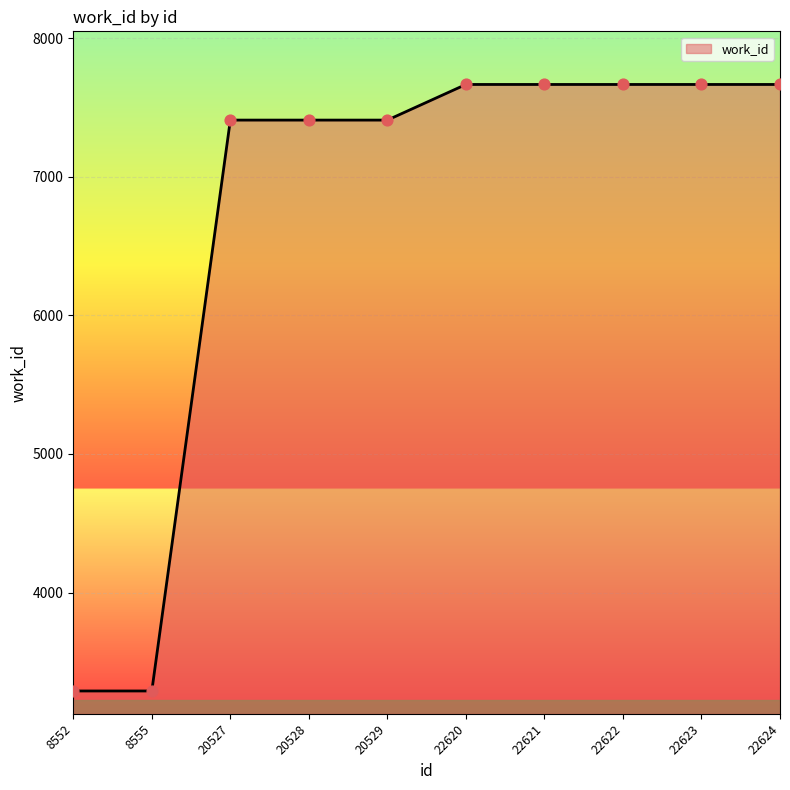

What is the ratio of the value at 22621 to the value at 22620?

1.0